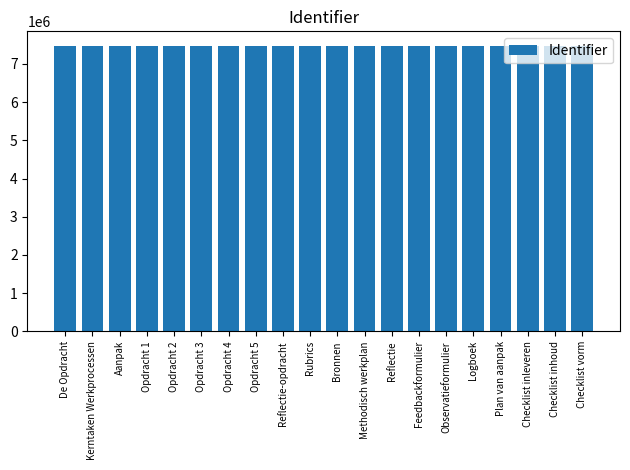

The value at Opdracht 1 is 12760632. True or false?

False